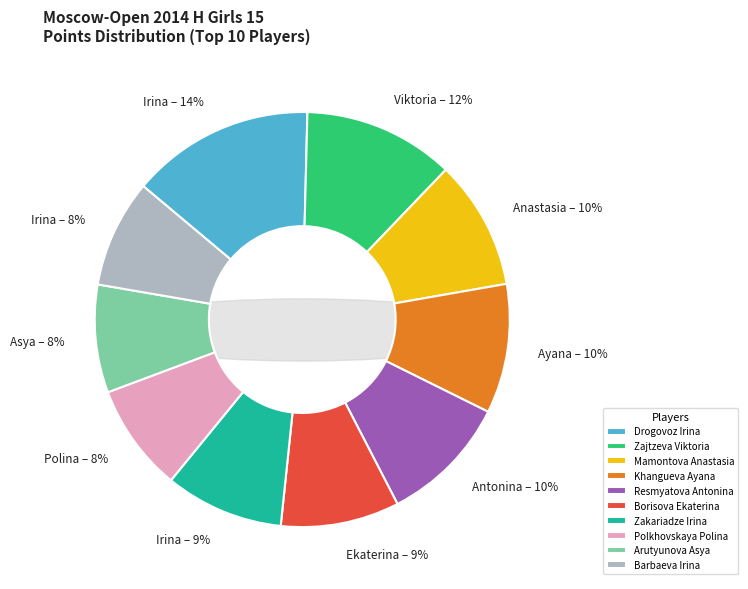

What portion of the pie excludes Drogovoz Irina?

85.7%